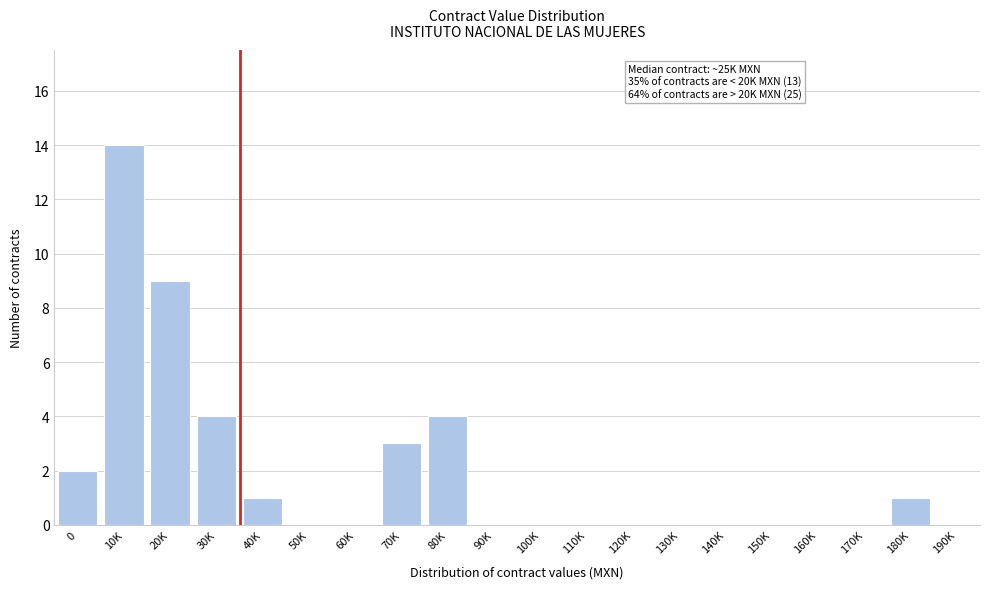

Reading left to right, list all the values displayed in this chart.

0=2	10K=14	20K=9	30K=4	40K=1	50K=0	60K=0	70K=3	80K=4	90K=0	100K=0	110K=0	120K=0	130K=0	140K=0	150K=0	160K=0	170K=0	180K=1	190K=0